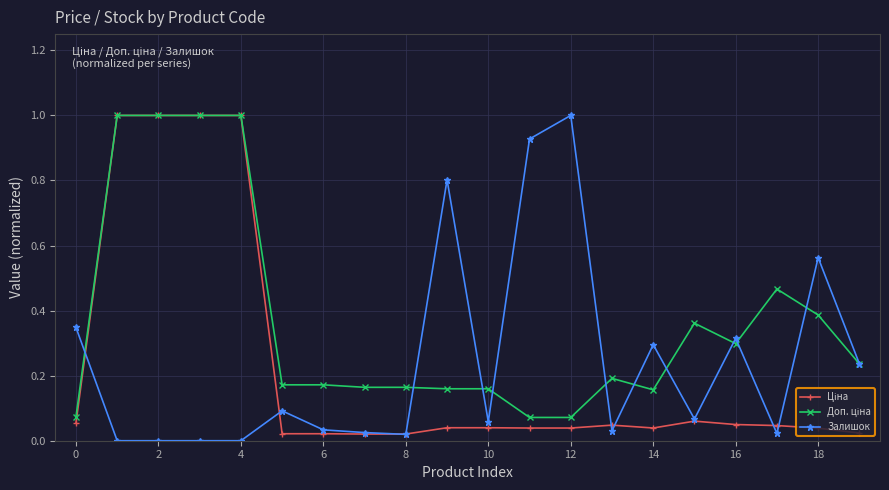

How many series are shown in this chart?

3